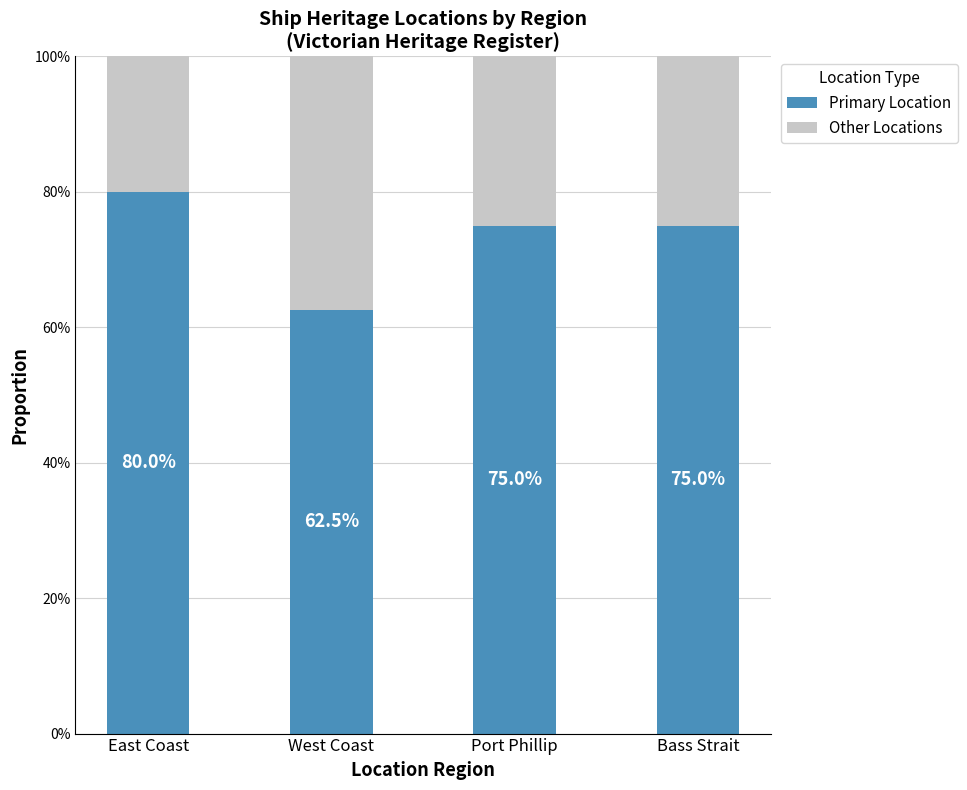

Are the bars horizontal?

No